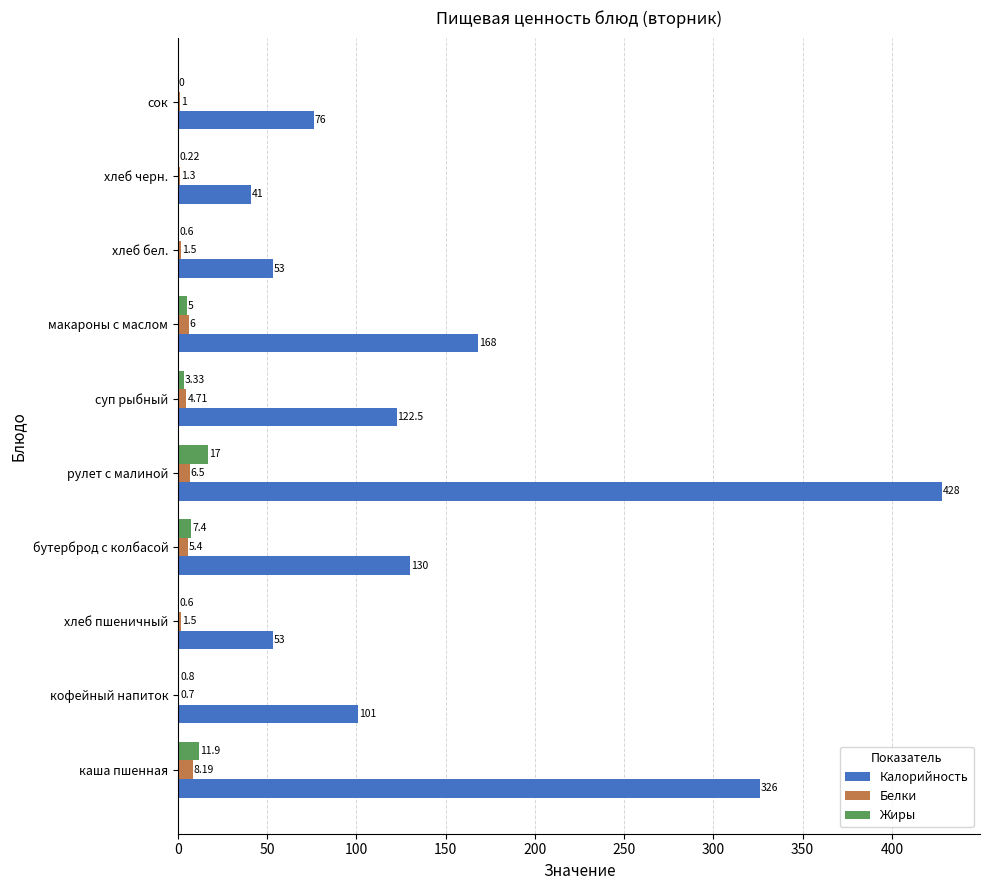

Where is Жиры nearest to the value 8?

бутерброд с колбасой